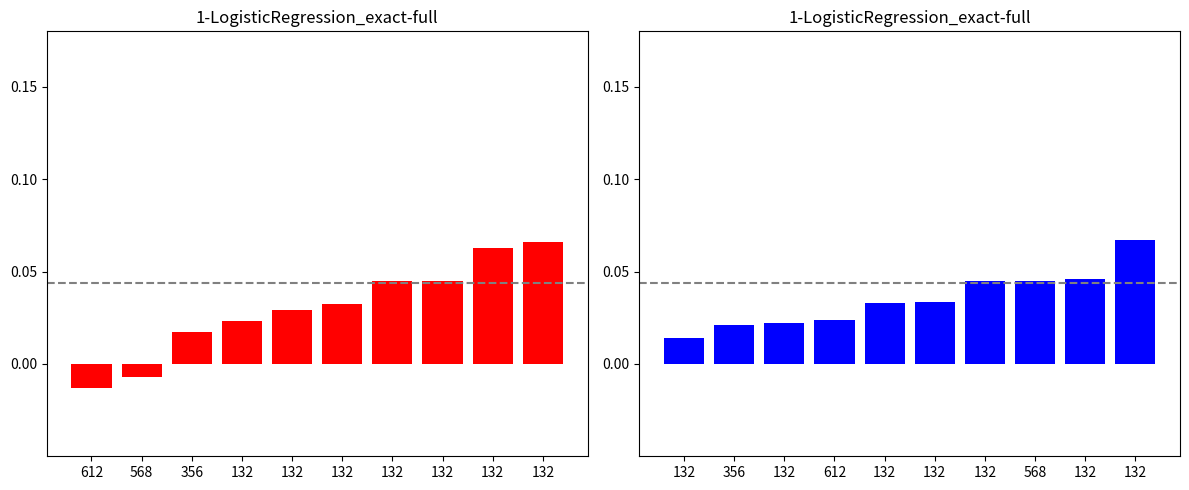

How many values in publishingYear are above zero?

8